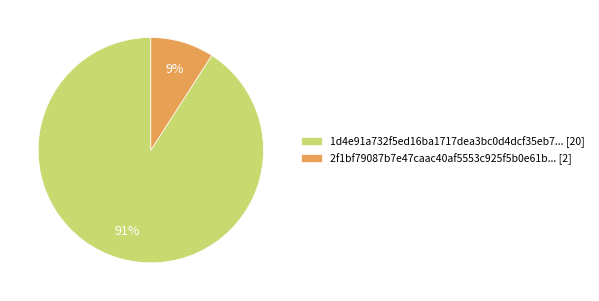

Which category has the smallest portion of the pie?

2f1bf79087b7e47caac40af5553c925f5b0e61b... [2]